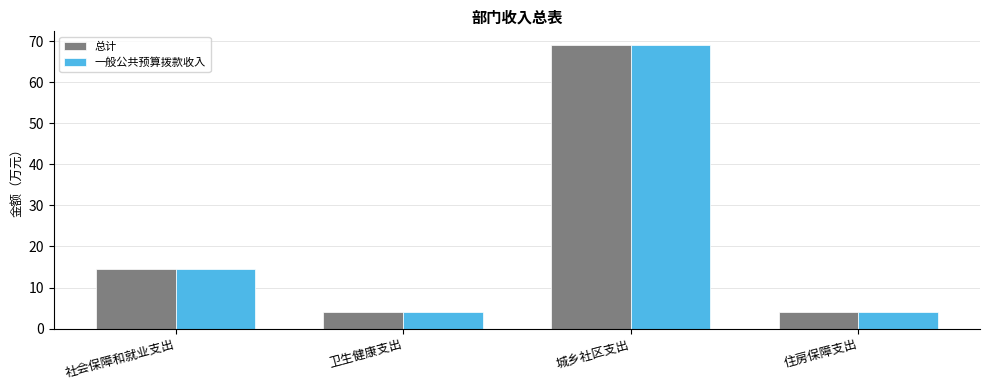

Where does the 总计 series first go above 14?

社会保障和就业支出